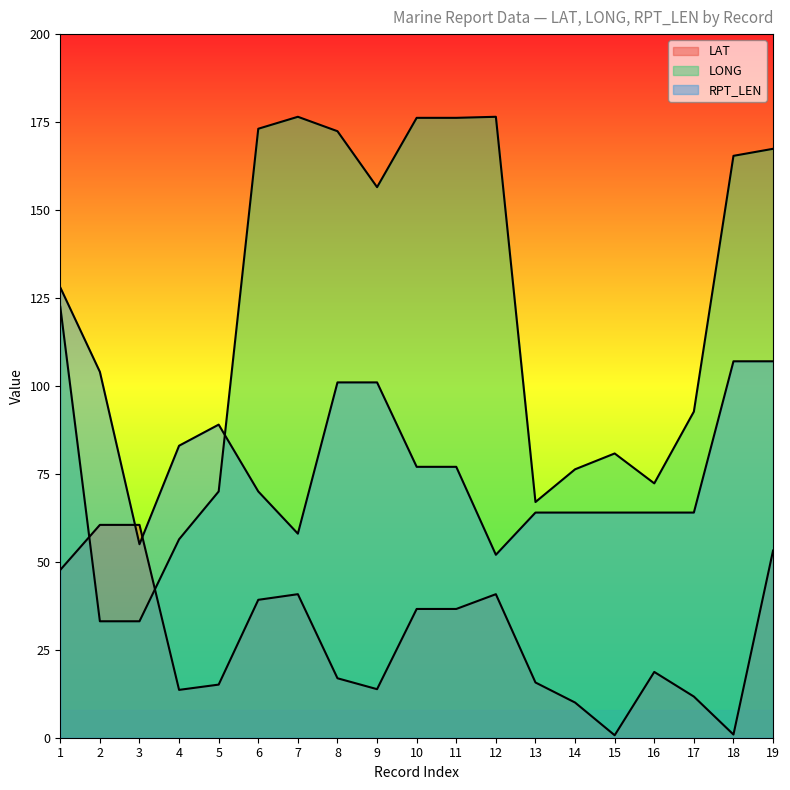

Which category has the highest value in the RPT_LEN series?

1